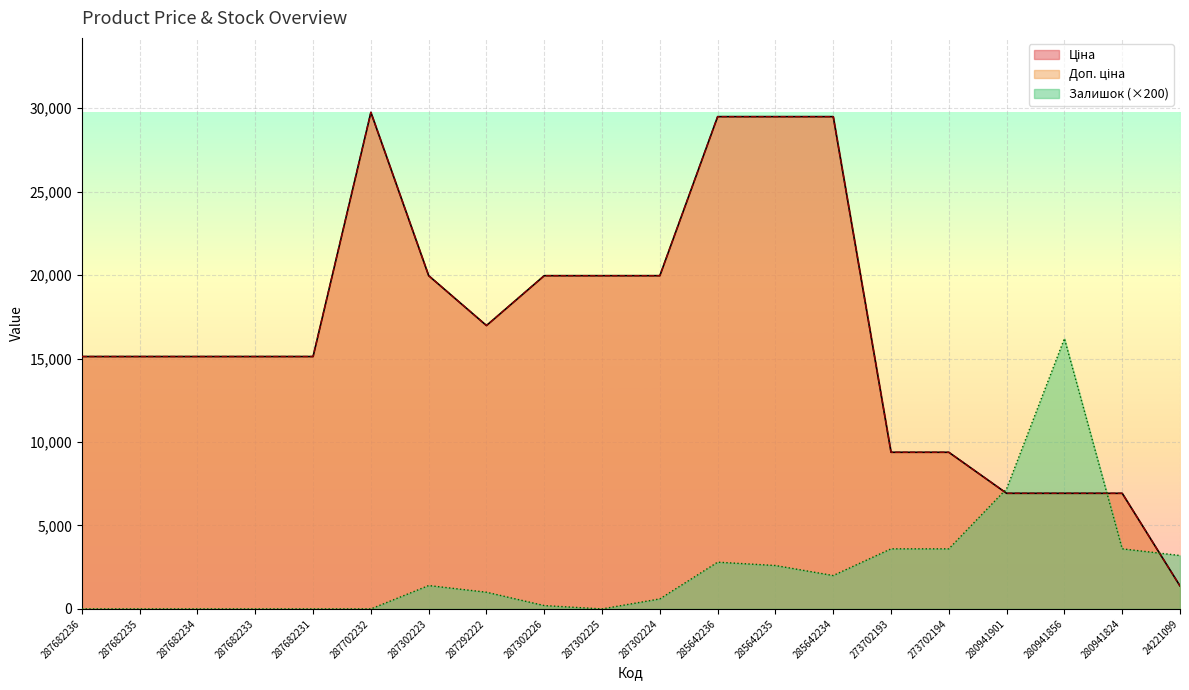

Between which two adjacent categories do Залишок and Ціна first intersect?

273702194 and 280941901